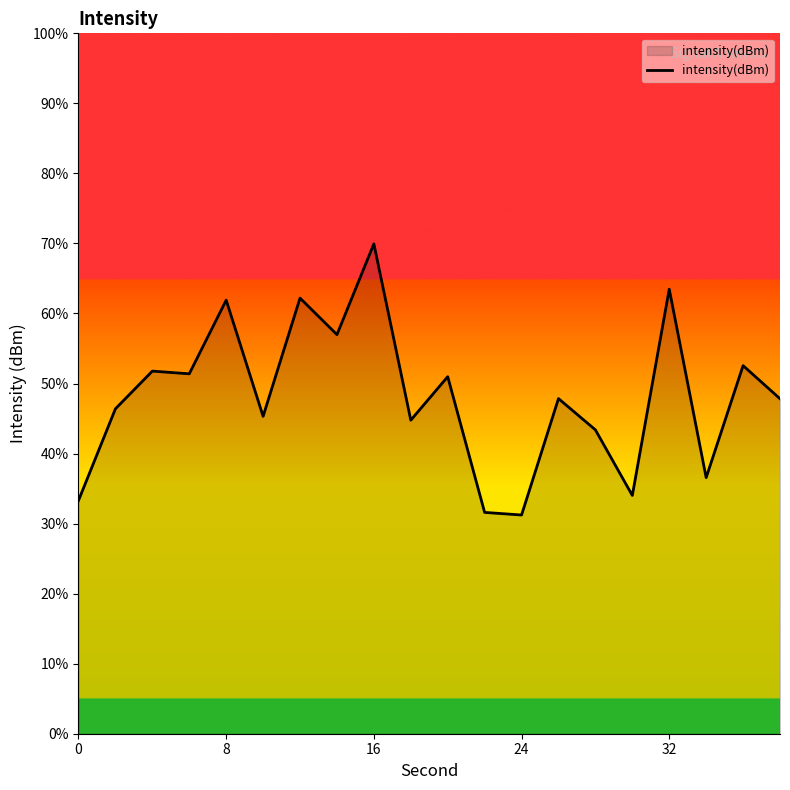

What is the greatest value displayed?

69.9